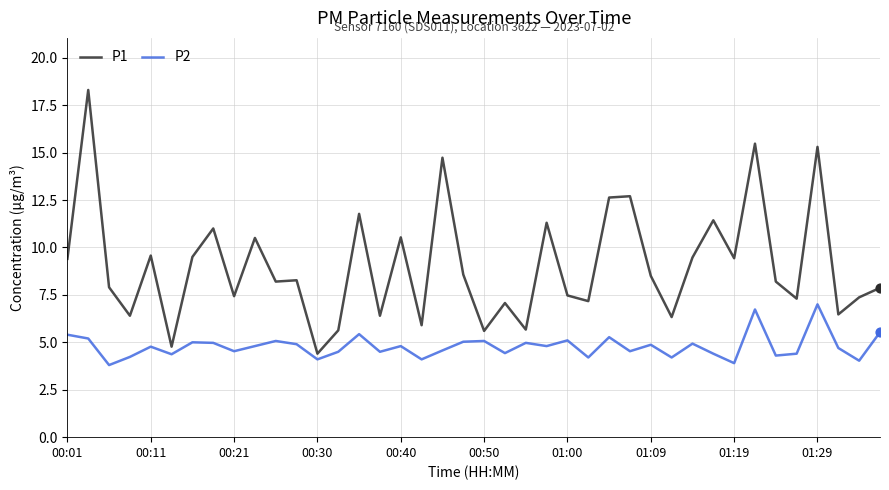

Which series has the largest total across all categories?

P1